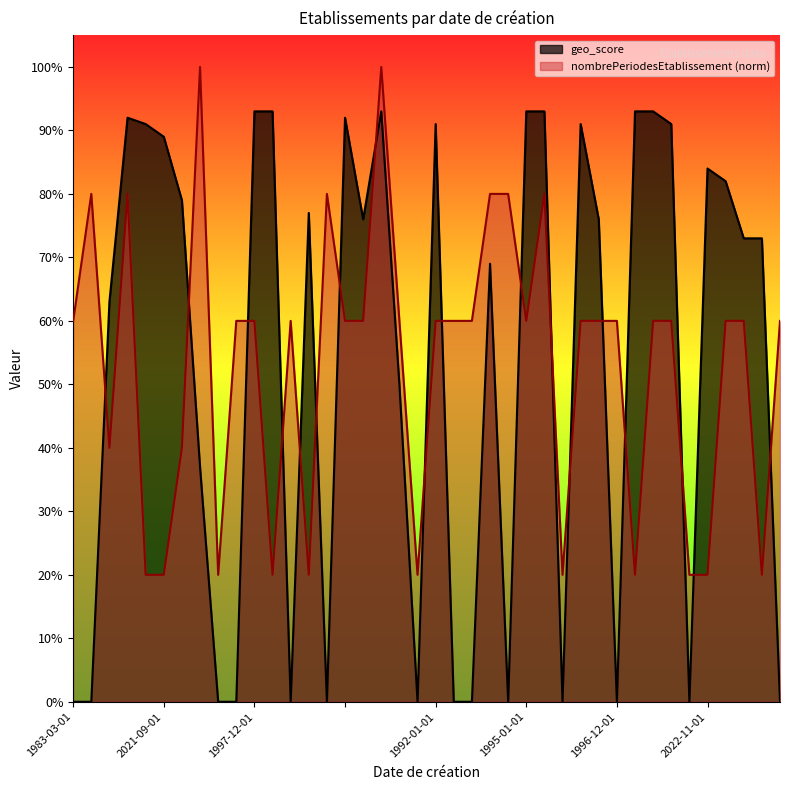

Is it true that nombrePeriodesEtablissement equals 1.4 at 1983-01-01?

False